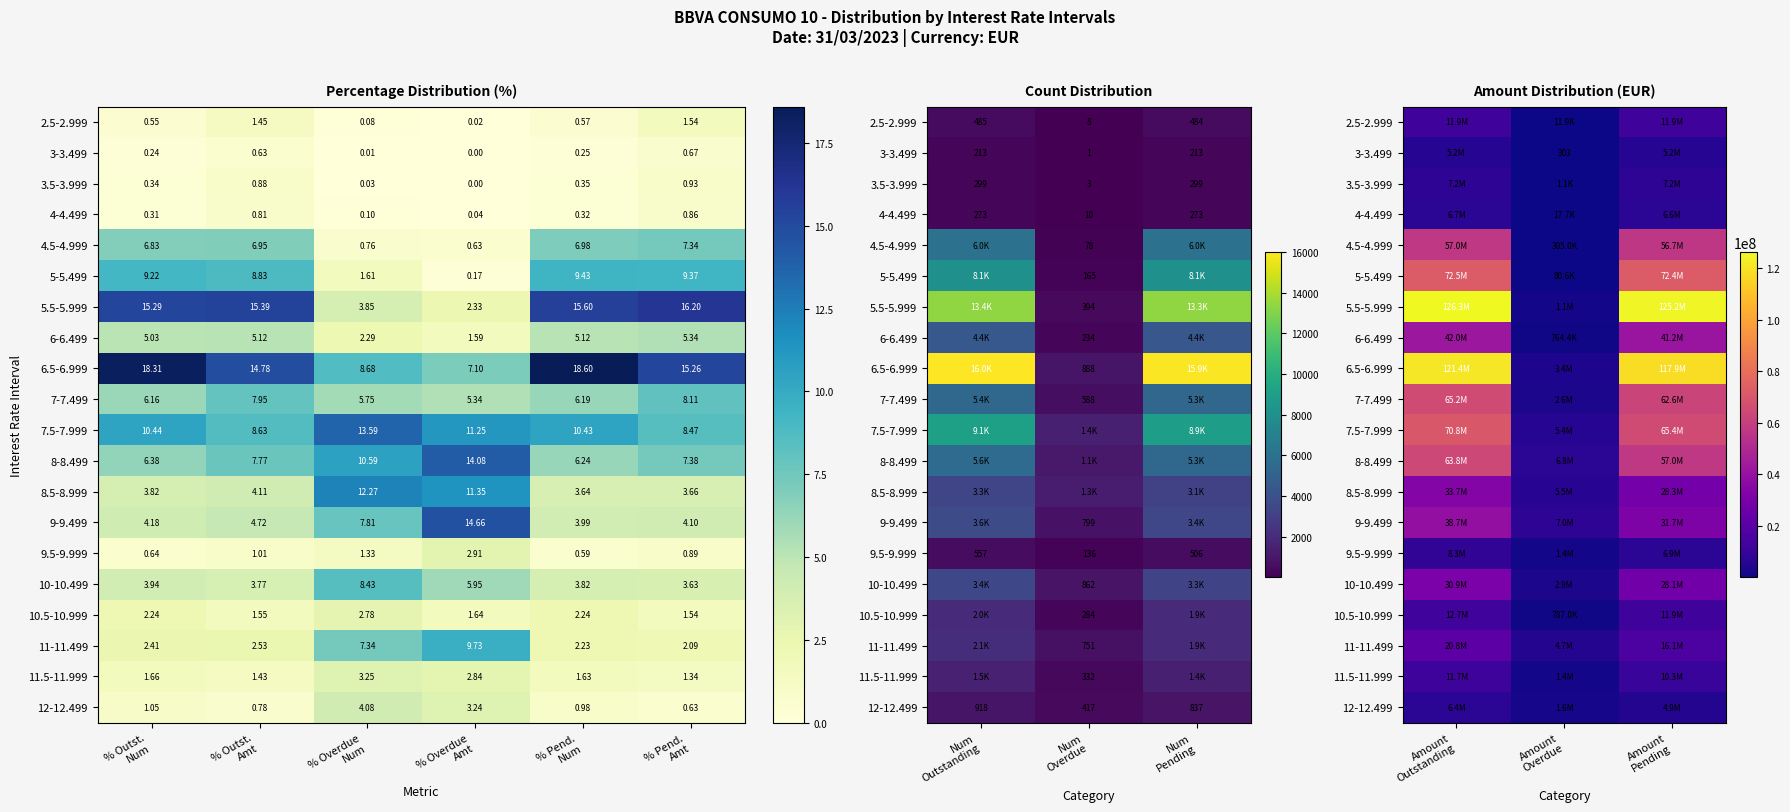

Which series changed the most between Amount Overdue and Amount Pending?

5.5-5.999